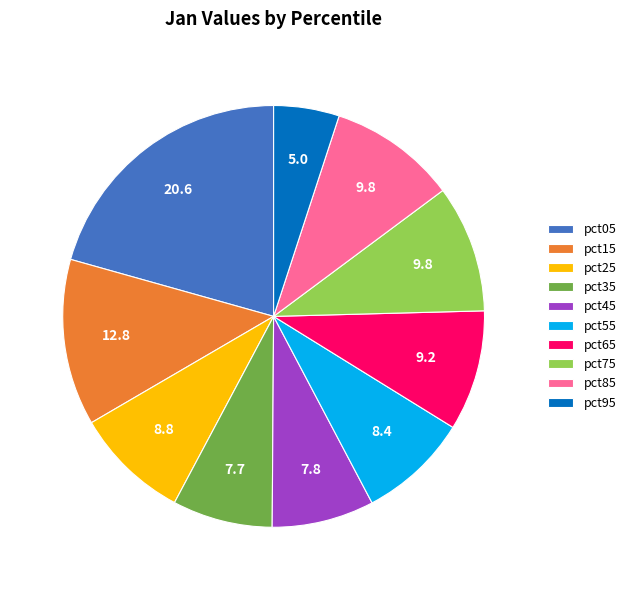

Which has a higher value, pct85 or pct55?

pct85